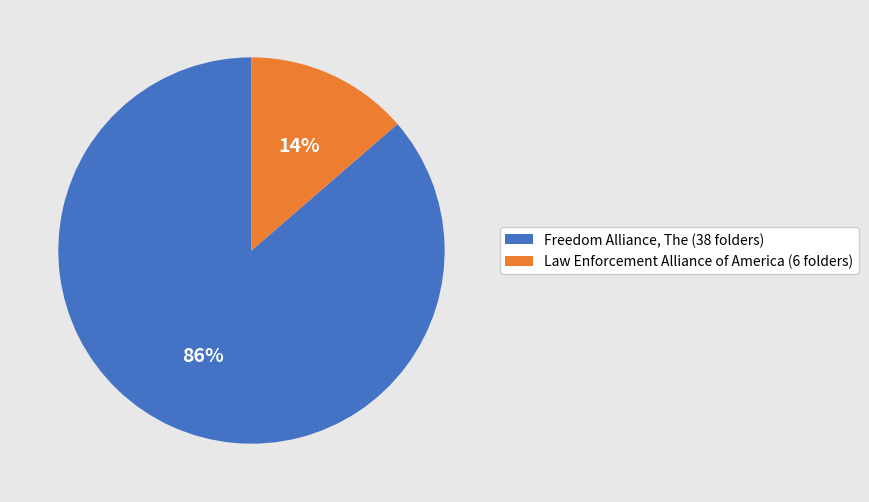

To the nearest percent, what is the combined percentage of Freedom Alliance, The (38 folders) and Law Enforcement Alliance of America (6 folders)?

100%